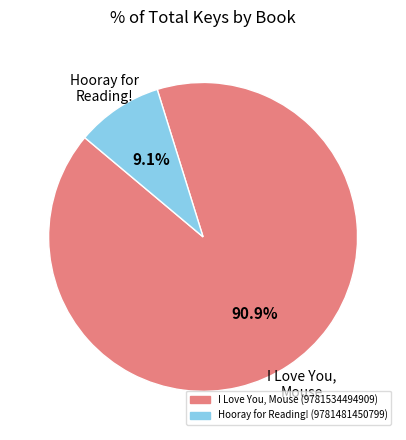

Rank the categories by value from highest to lowest.

I Love You, Mouse (9781534494909), Hooray for Reading! (9781481450799)